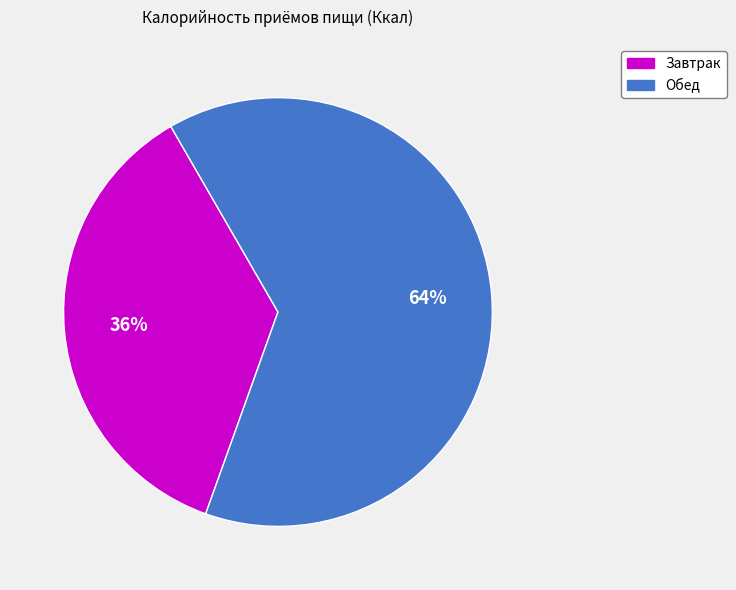

How many slices are in this pie chart?

2